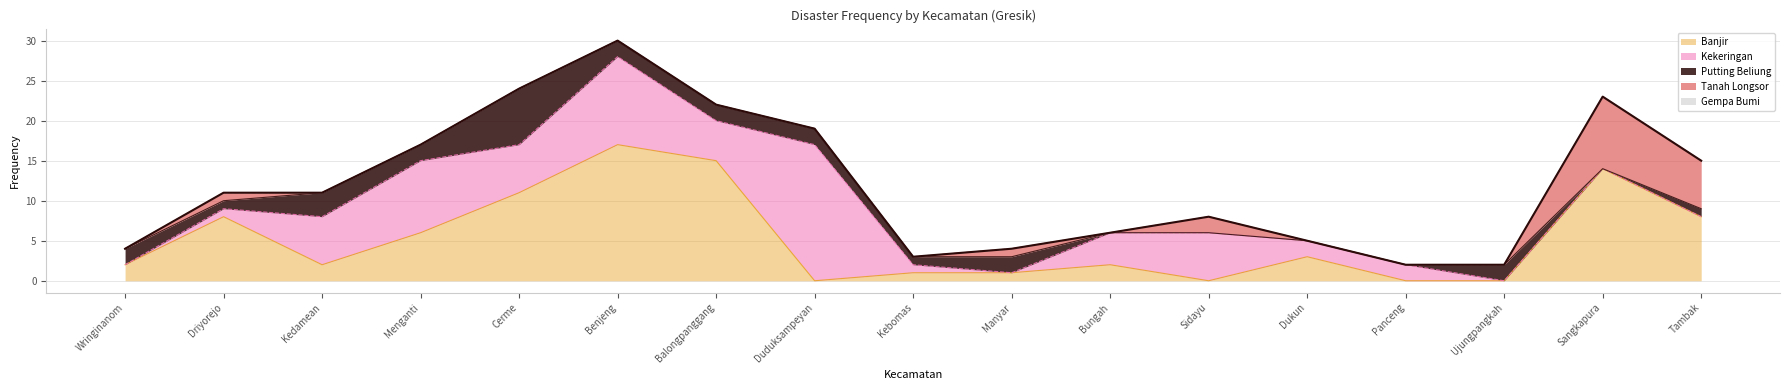

Does the chart have visible grid lines?

Yes